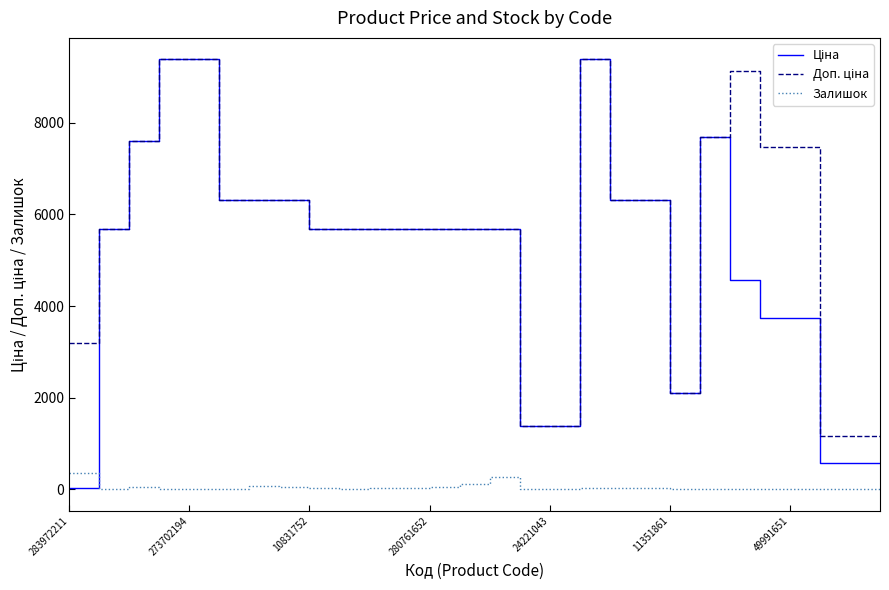

What is the maximum value shown in the chart?

9384.0